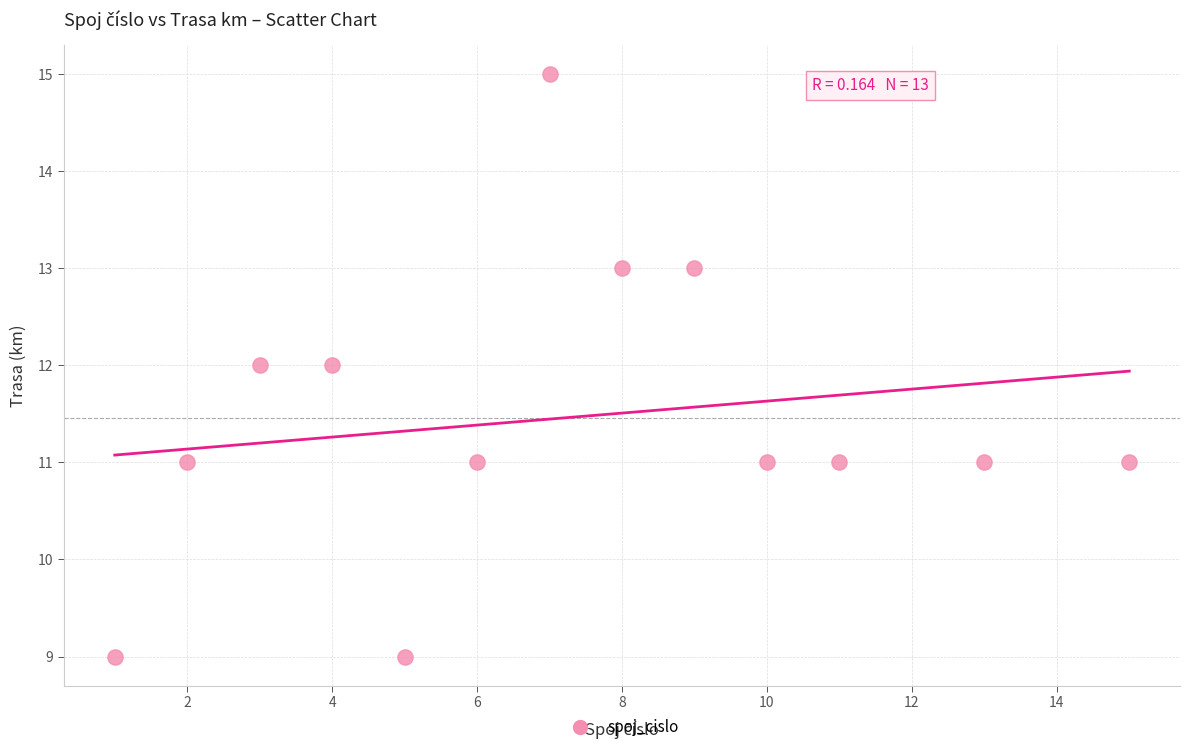

What is the range of Y values (max minus min)?

6